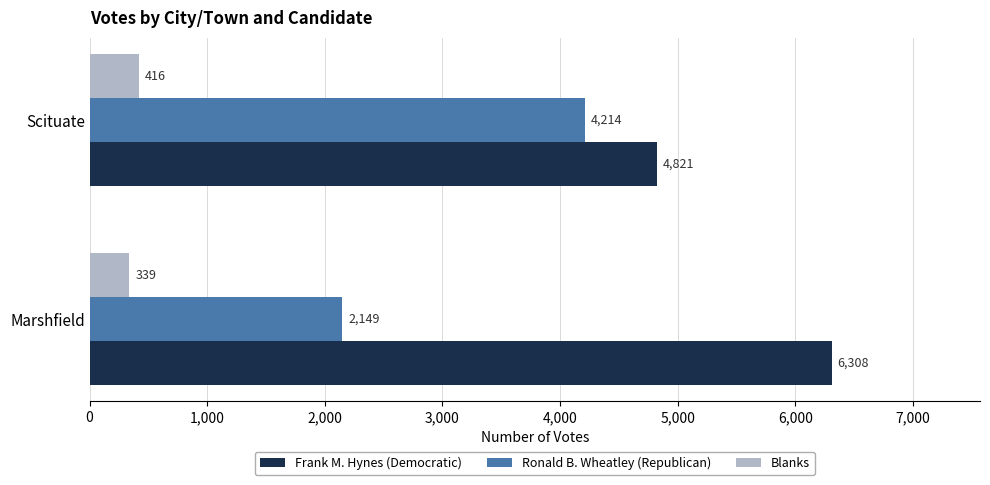

What is the sum of the Blanks values at Marshfield and Scituate?

755